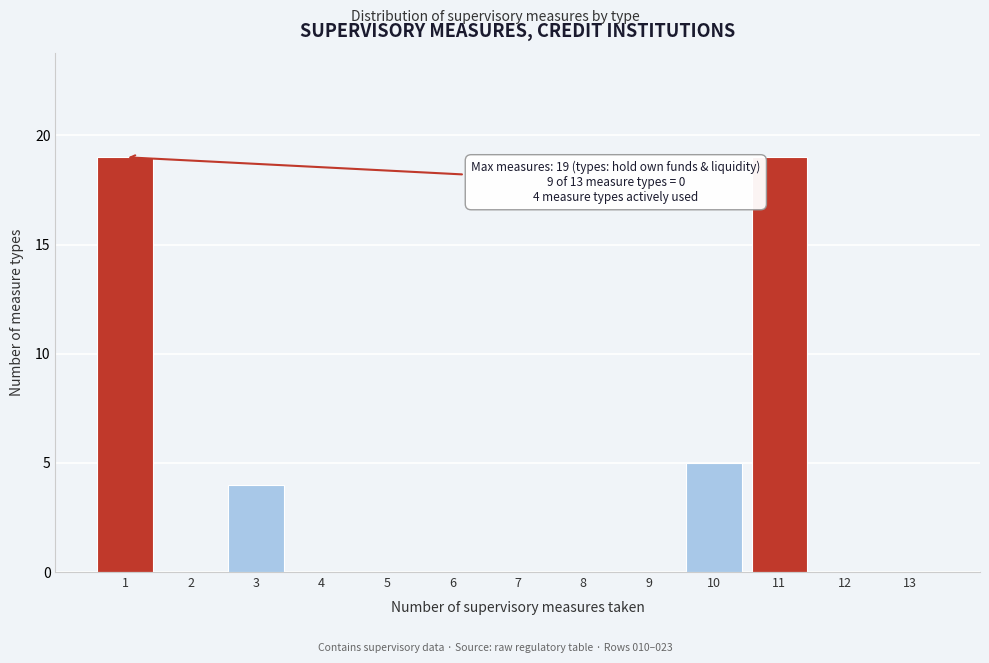

Reading right to left, extract all data points from this chart.

13=0	12=0	11=19	10=5	9=0	8=0	7=0	6=0	5=0	4=0	3=4	2=0	1=19